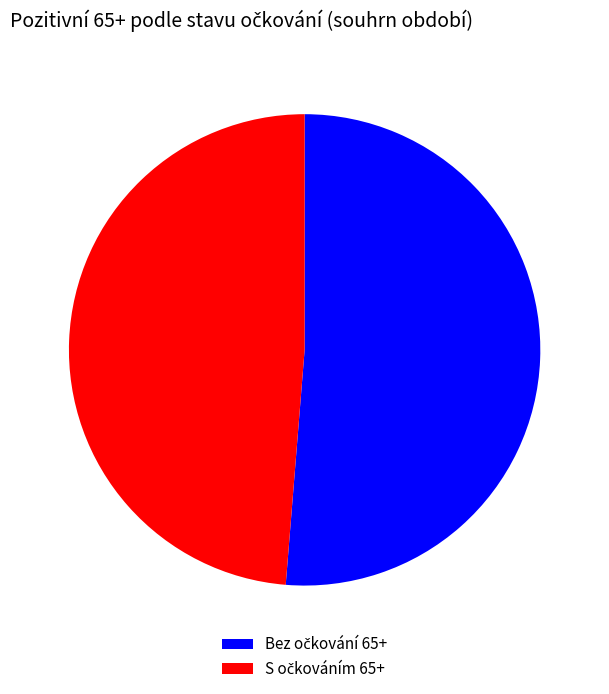

Is there any slice that represents more than half of the pie?

Yes